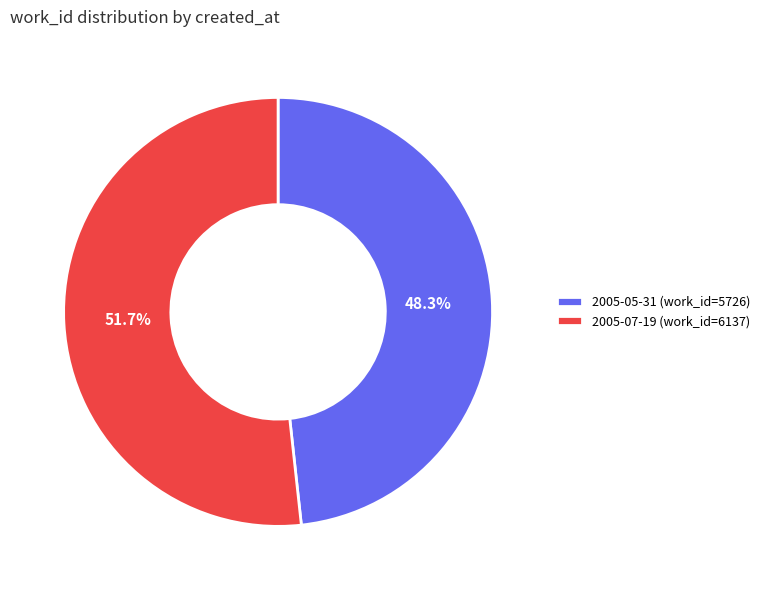

To the nearest percent, what percentage of the pie is 2005-07-19?

52%